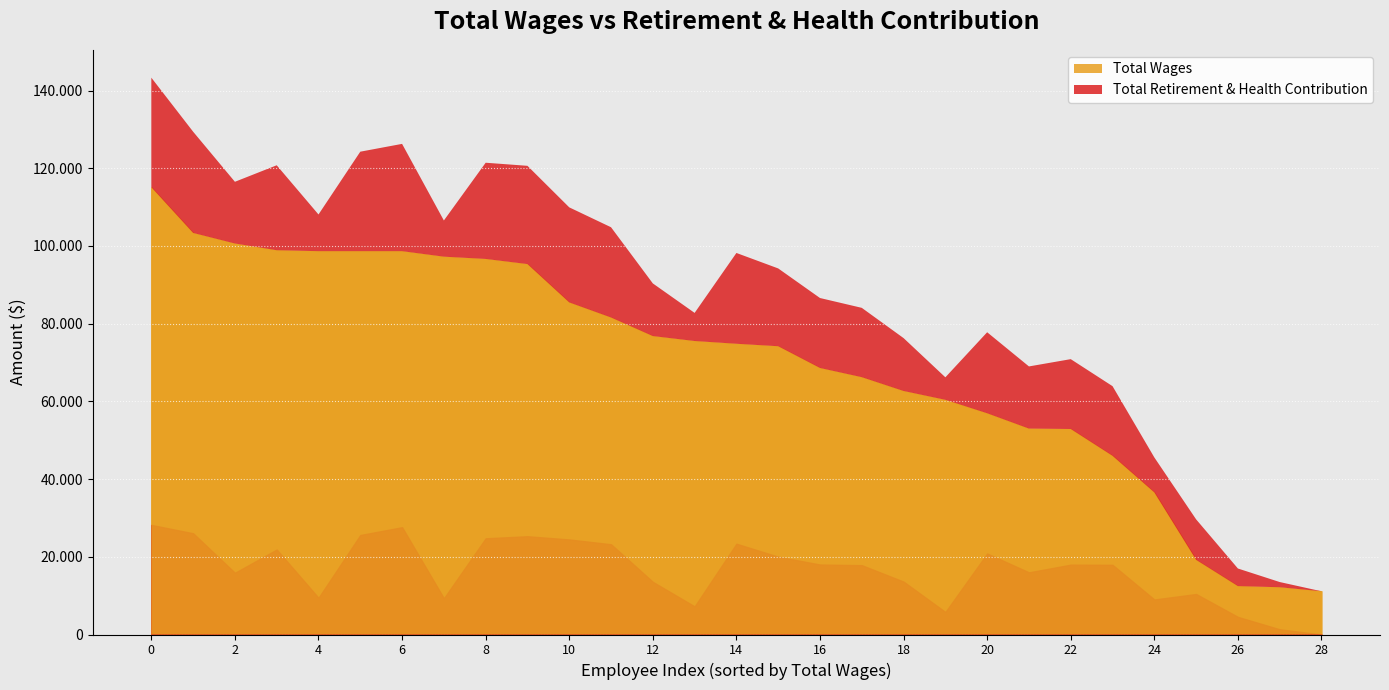

How many categories are shown in the chart?

29